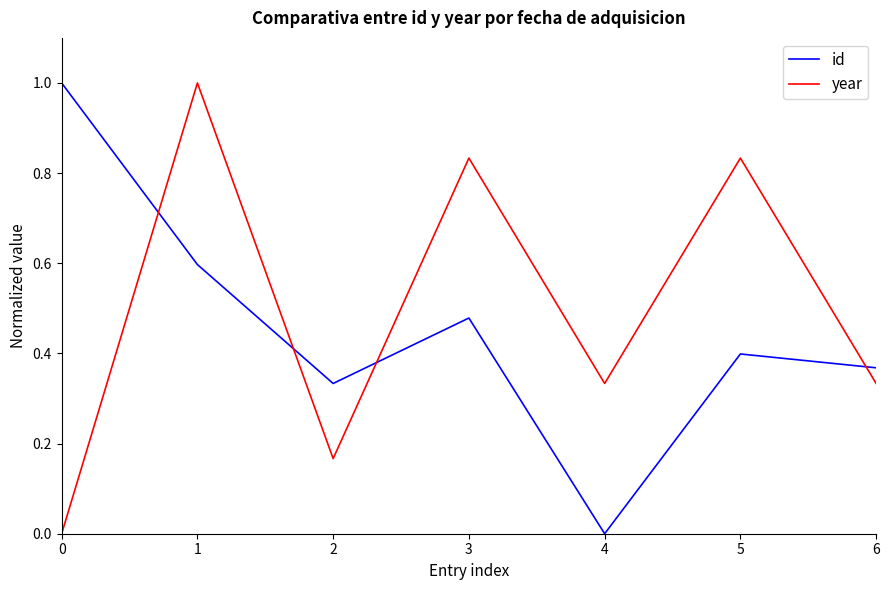

Rank the series by their average value, from lowest to highest.

id, year